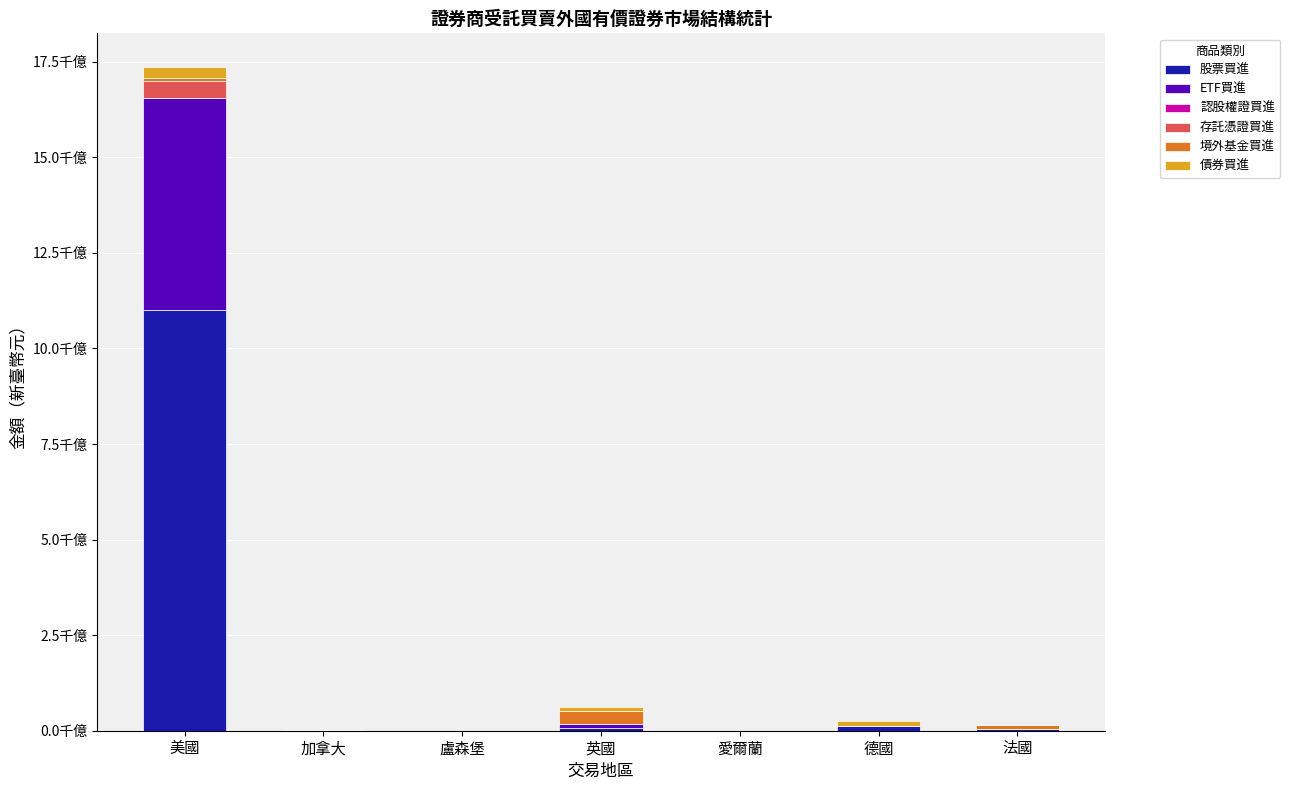

What is the total value across all series at 美國?

1737190203642